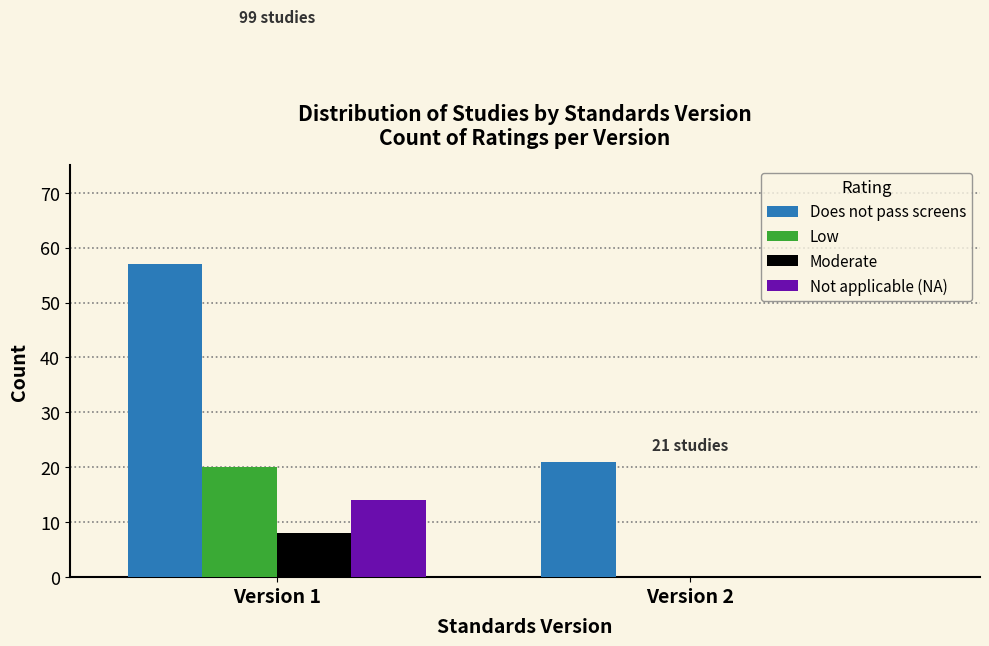

Reading left to right, transcribe all the data shown in this chart.

Does not pass screens: Version 1=57	Version 2=21
Low: Version 1=20	Version 2=0
Moderate: Version 1=8	Version 2=0
Not applicable (NA): Version 1=14	Version 2=0